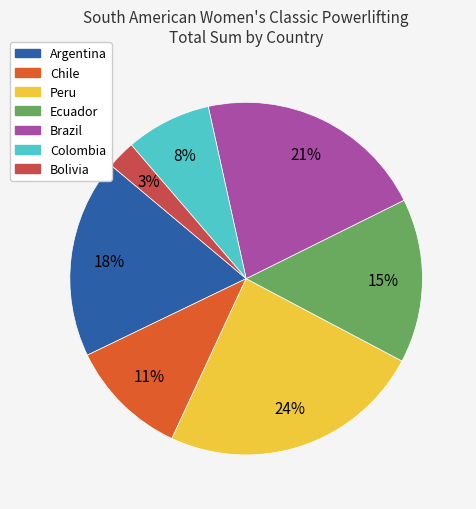

Approximately how many times larger is the value at Colombia compared to Chile?

0.7